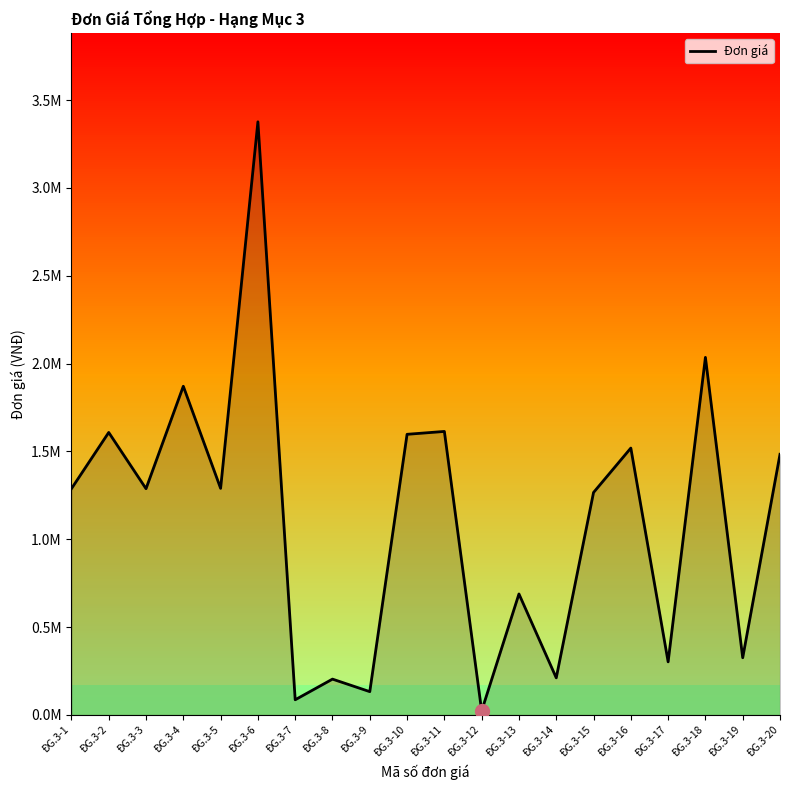

List the labels in order of value, largest first.

ĐG.3-6, ĐG.3-18, ĐG.3-4, ĐG.3-11, ĐG.3-2, ĐG.3-10, ĐG.3-16, ĐG.3-20, ĐG.3-5, ĐG.3-1, ĐG.3-3, ĐG.3-15, ĐG.3-13, ĐG.3-19, ĐG.3-17, ĐG.3-14, ĐG.3-8, ĐG.3-9, ĐG.3-7, ĐG.3-12